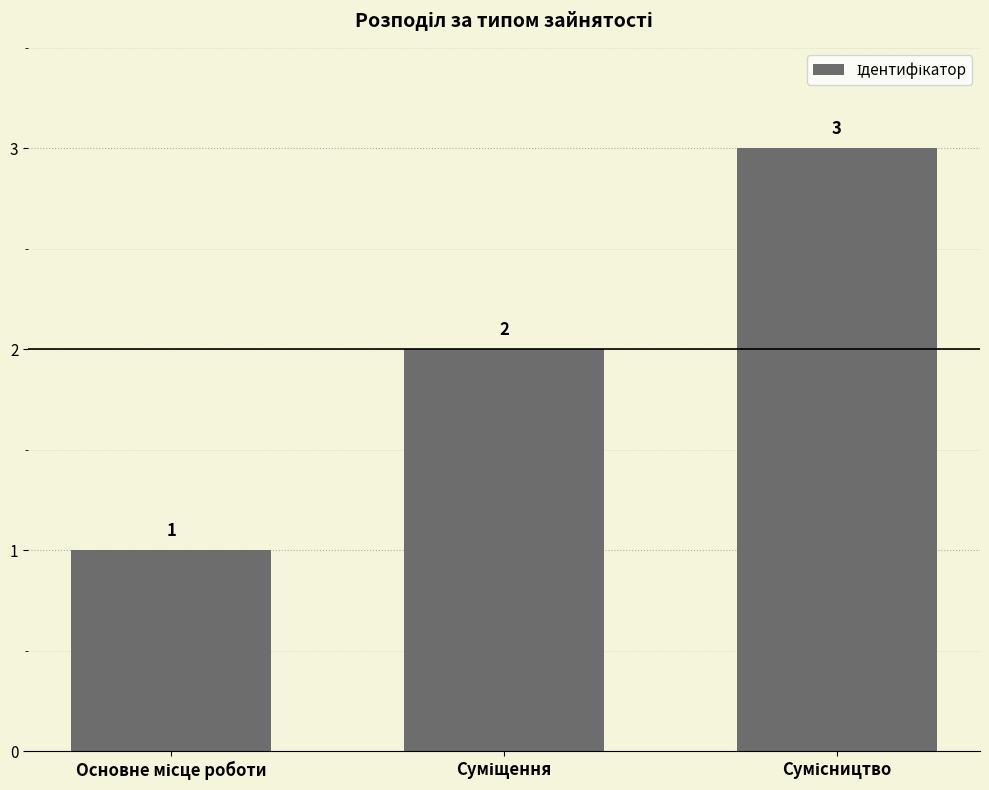

What is the greatest value displayed?

3